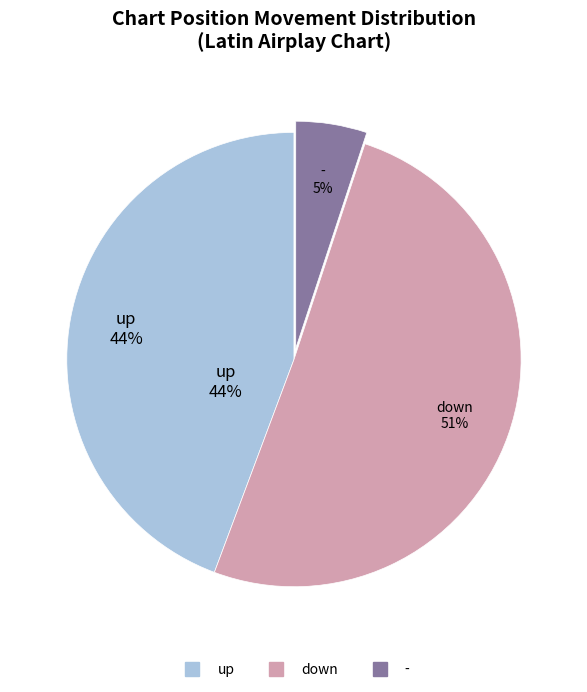

What is the largest slice in the pie chart?

down